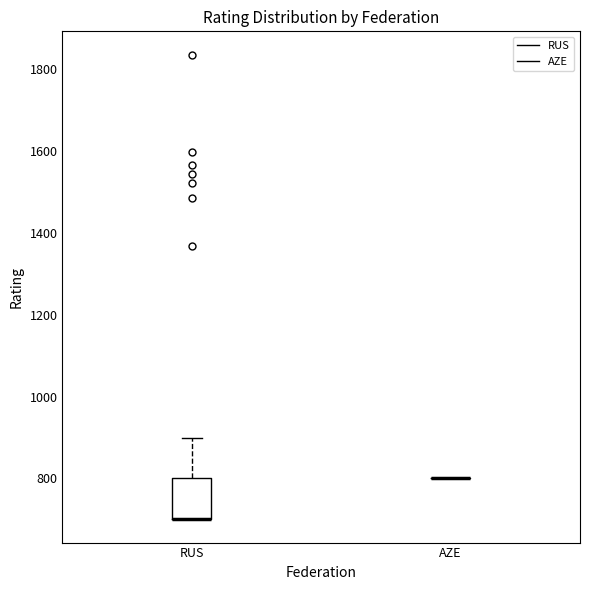

Reading left to right, transcribe this box plot: for each box, give where its median line is, the range the box spans, and where its two whiskers end, as read against the y-axis. The values are not printed on the chart, so give them approximately, as read against the axis.

RUS: median 700 (drawn on the box's lower edge), box 700 to 800, whiskers 700 to 900
AZE: box collapsed to a line at 800, whiskers 800 to 800